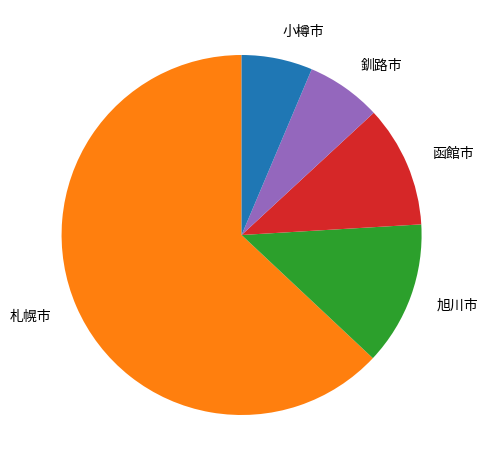

Do 旭川市 and 函館市 together represent more than half of the pie?

No